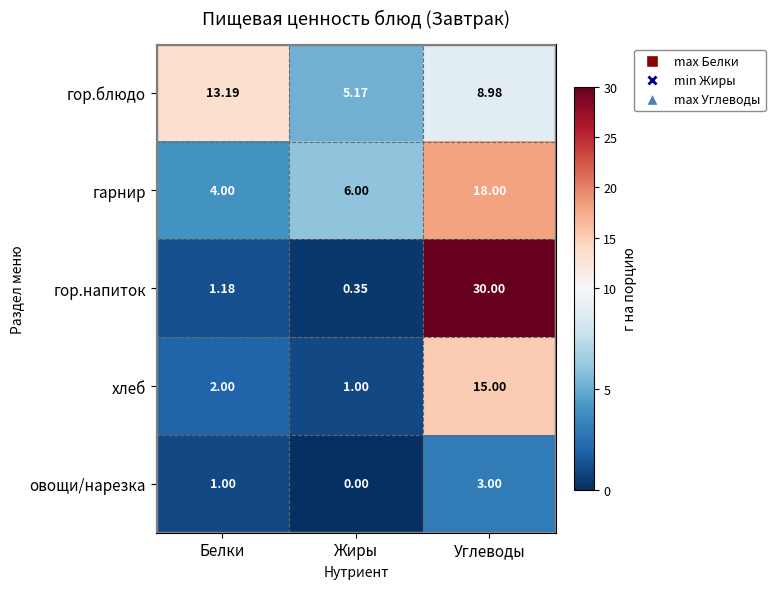

List the labels in order of овощи/нарезка value, smallest first.

Жиры, Белки, Углеводы